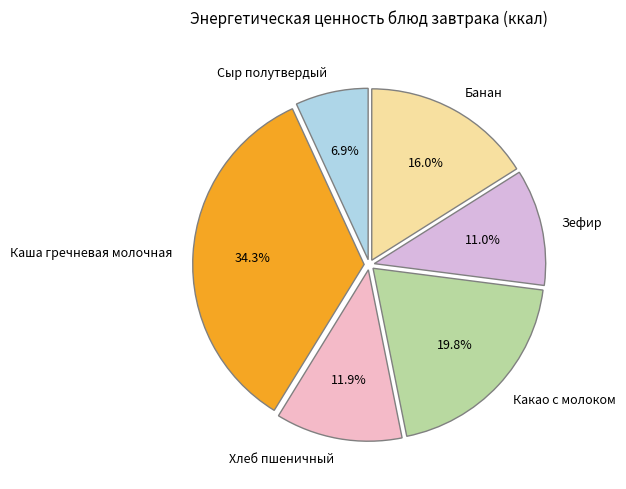

To the nearest percent, what percentage of the pie is Сыр полутвердый?

7%